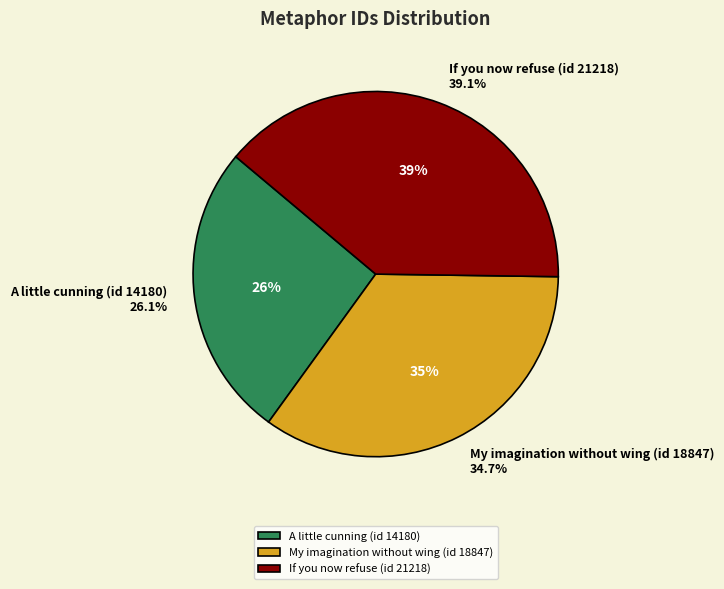

Combined, do If you now refuse (id 21218) and A little cunning (id 14180) account for over 50%?

Yes